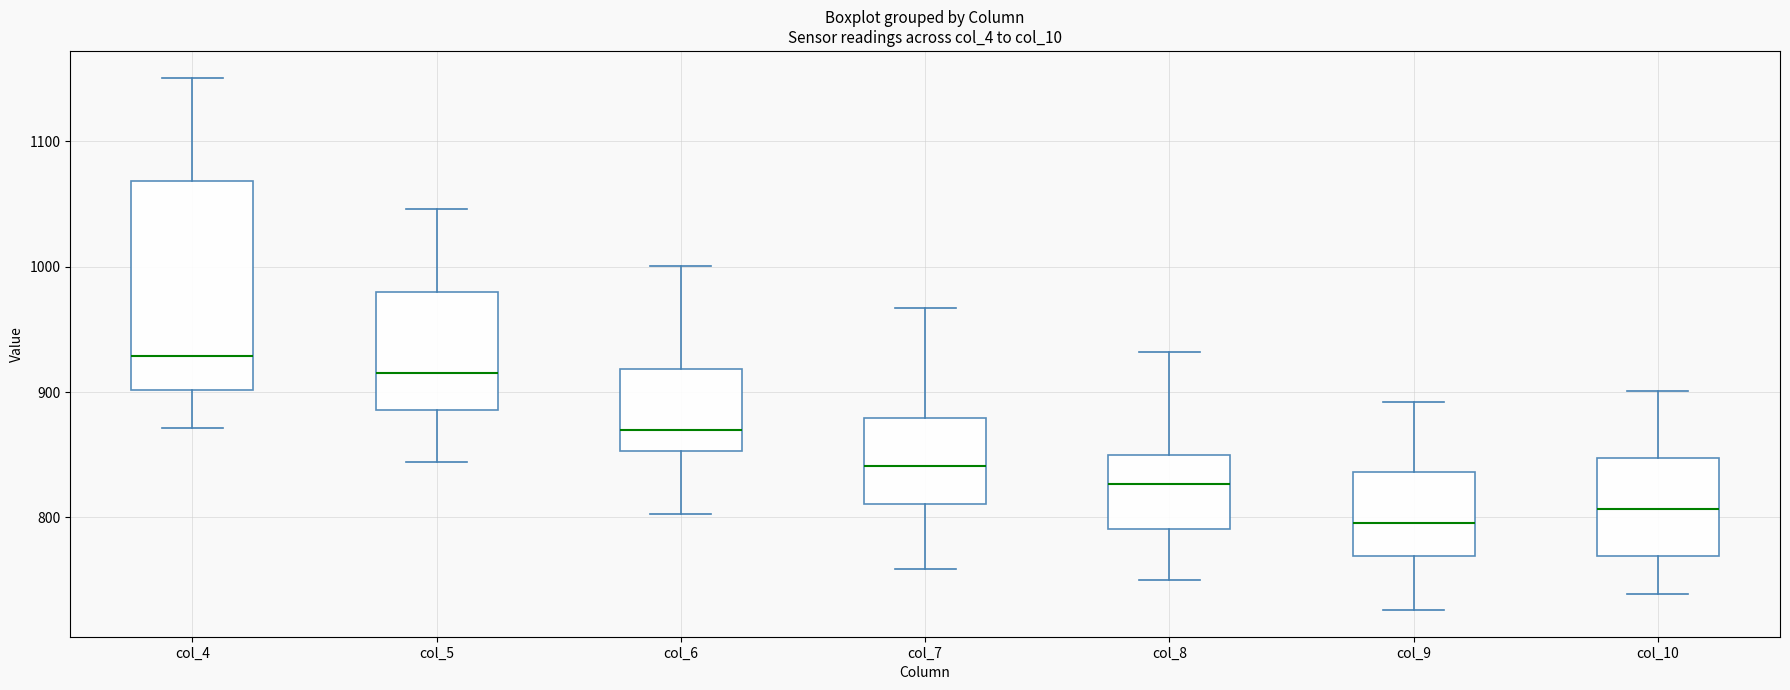

Reading left to right, read every box against the y-axis: the position of its median line, the range the box covers, and the ends of its whiskers. The values are not printed on the chart, so give them approximately, as read against the axis.

col_4: median 930, box 900 to 1070, whiskers 870 to 1150
col_5: median 920, box 890 to 980, whiskers 840 to 1050
col_6: median 870, box 850 to 920, whiskers 800 to 1000
col_7: median 840, box 810 to 880, whiskers 760 to 970
col_8: median 830, box 790 to 850, whiskers 750 to 930
col_9: median 800, box 770 to 840, whiskers 730 to 890
col_10: median 810, box 770 to 850, whiskers 740 to 900